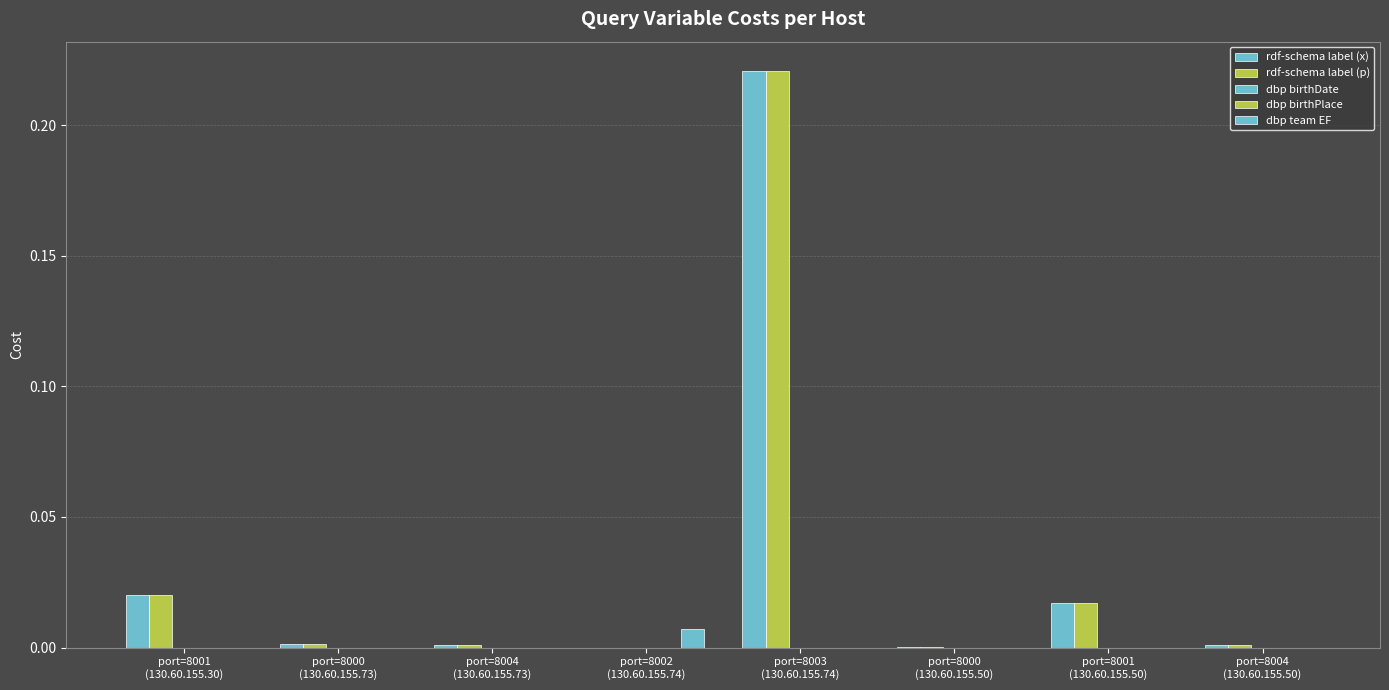

How many series are shown in this chart?

4